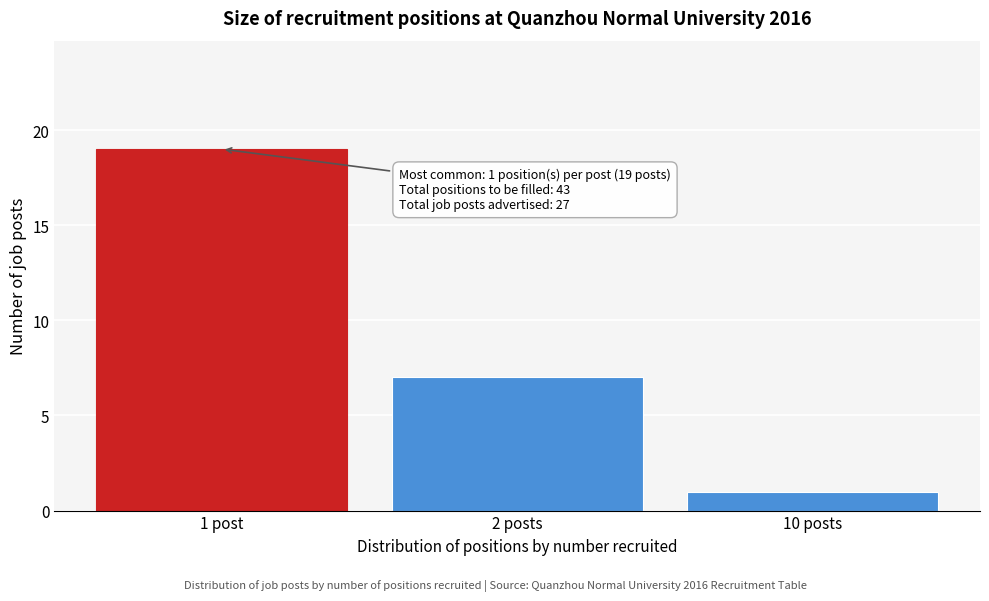

Reading left to right, list all the values displayed in this chart.

19	7	1